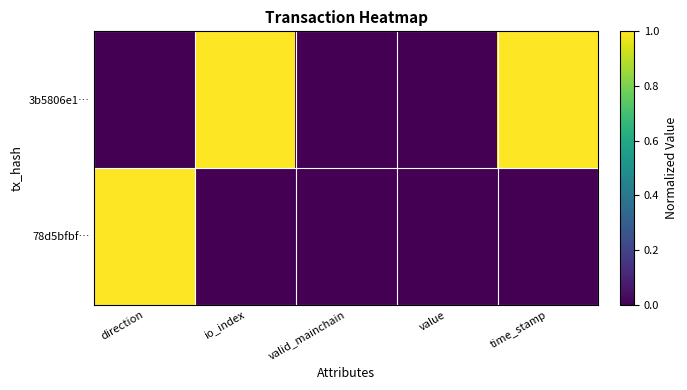

How many series are shown in this chart?

2